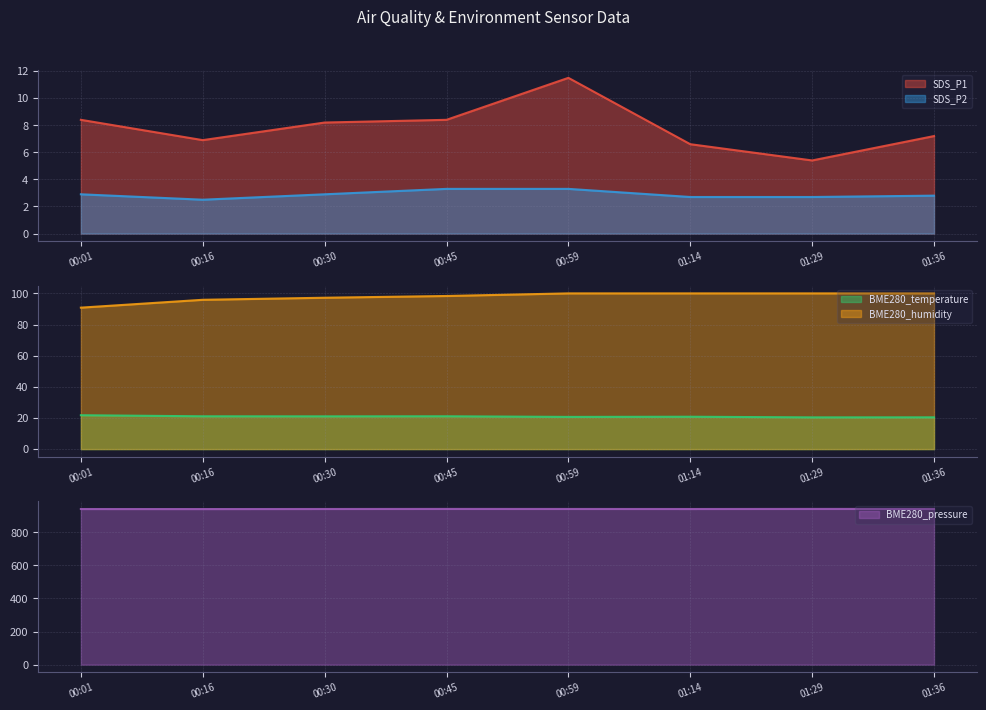

At how many categories does at least one series exceed 790?

8